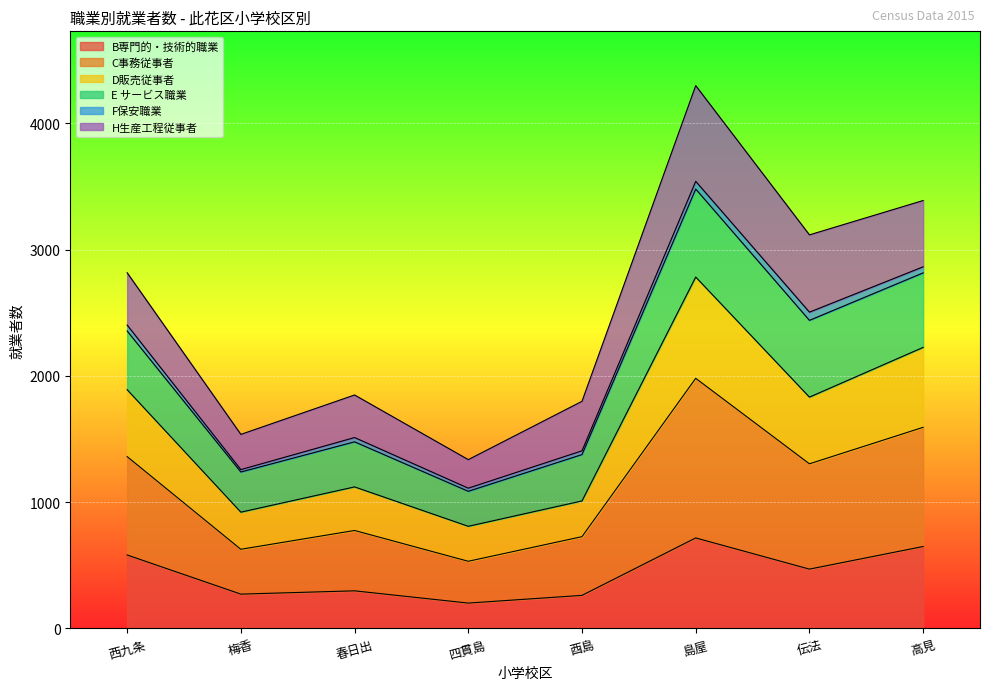

Is the value of B専門的・技術的職業 at 四貫島 greater than the value of C事務従事者 at 高見?

No